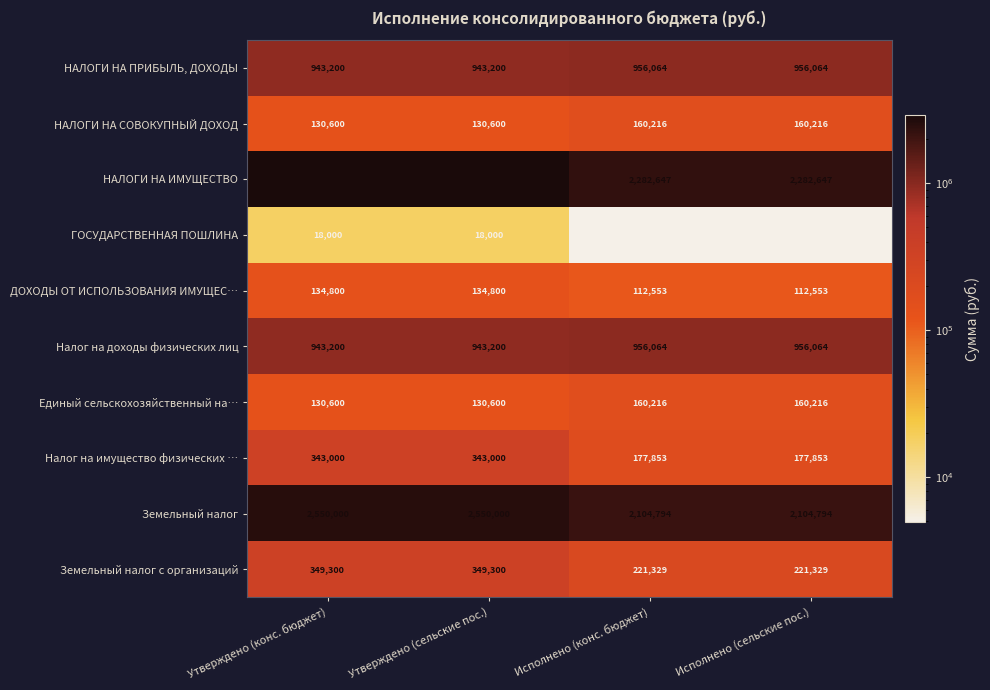

Read the Налог на имущество физических … value at Исполнено (конс. бюджет), to the nearest 50.

177850